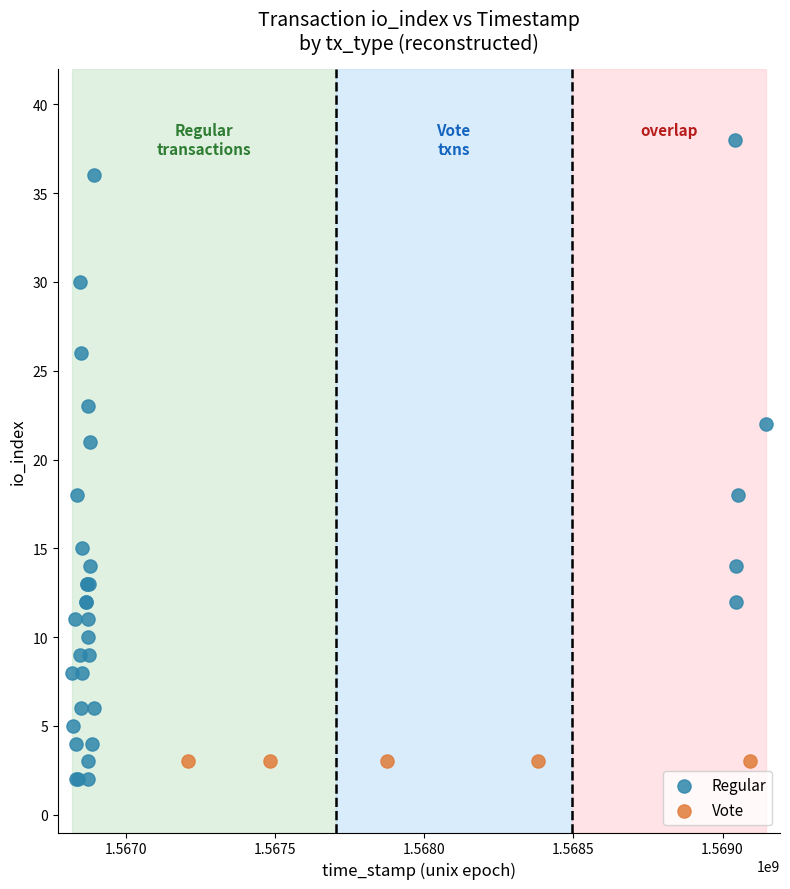

Which series contains the highest Y value?

Regular